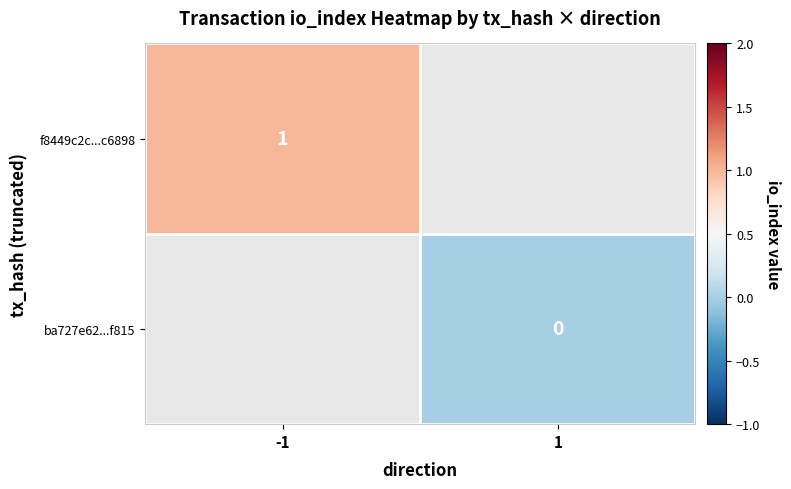

The value of f8449c2c...c6898 at -1 is 1. True or false?

True